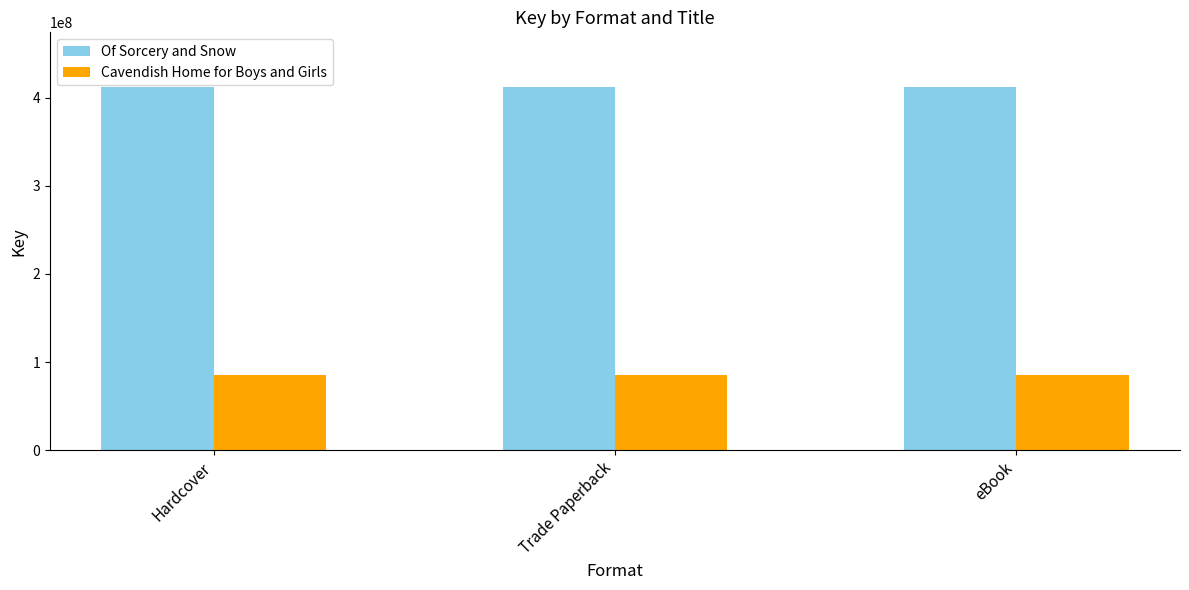

At Hardcover, list the series in order from largest to smallest.

Of Sorcery and Snow, Cavendish Home for Boys and Girls